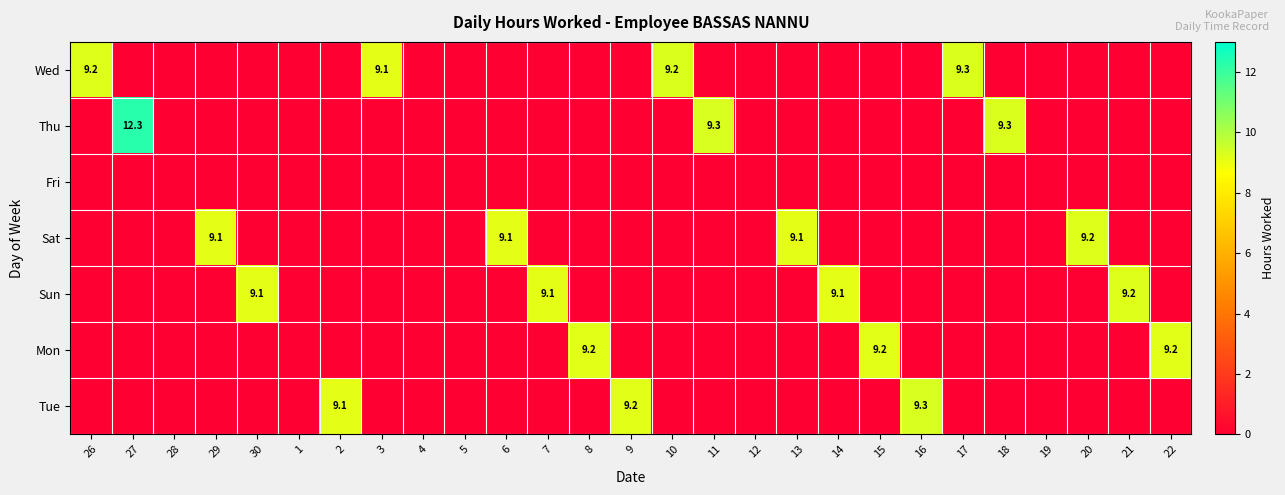

The value of Thu at 27 is 12.3. True or false?

True